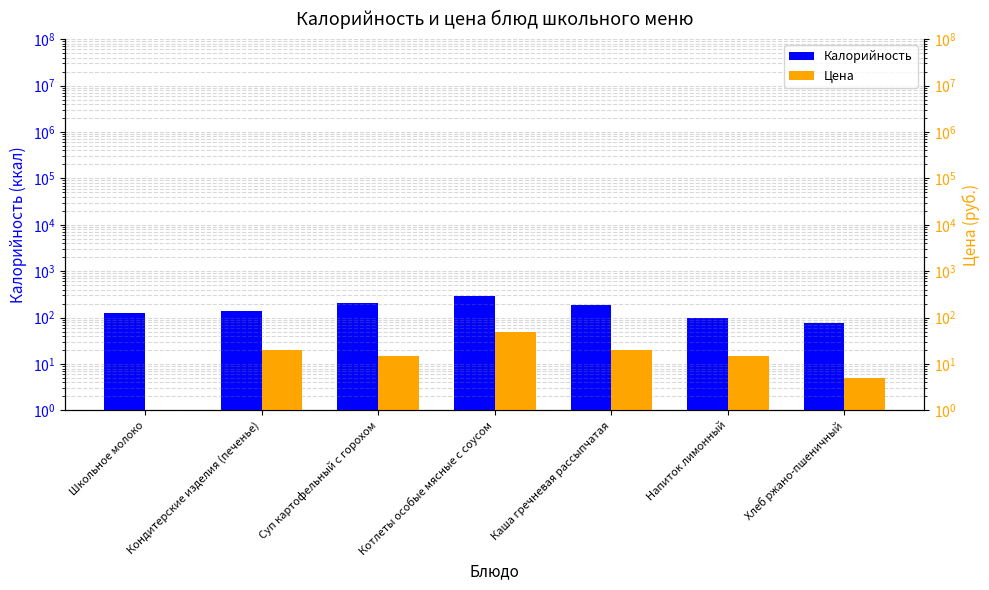

What is the label of the 3rd bar from the right?

Каша гречневая рассыпчатая